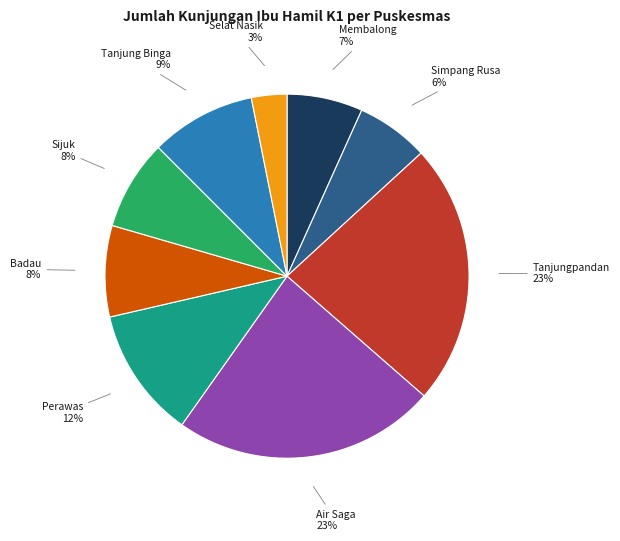

Is there a majority slice in this chart?

No